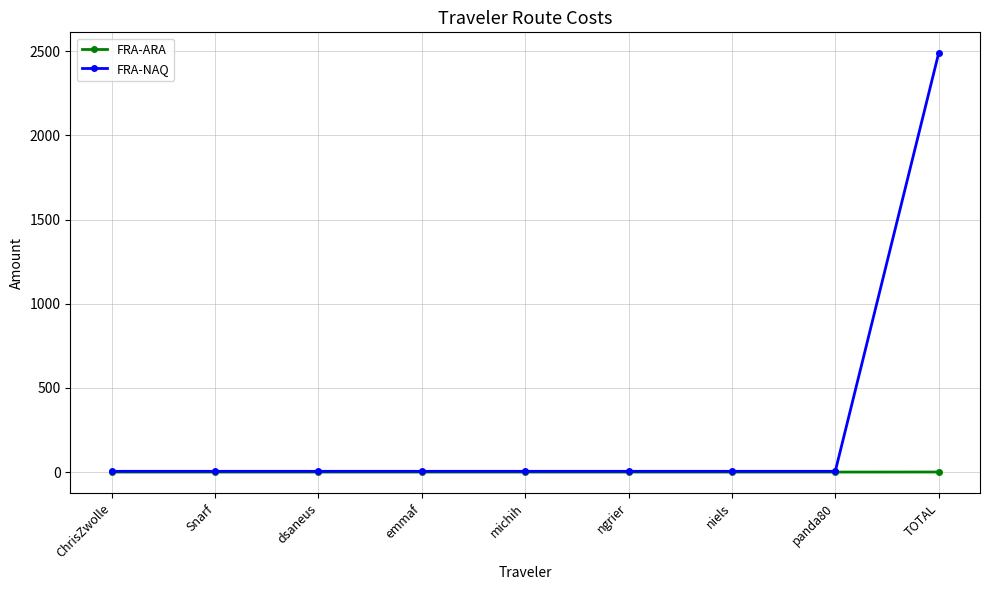

True or false: FRA-NAQ has a value of 4.4 at michih.

True